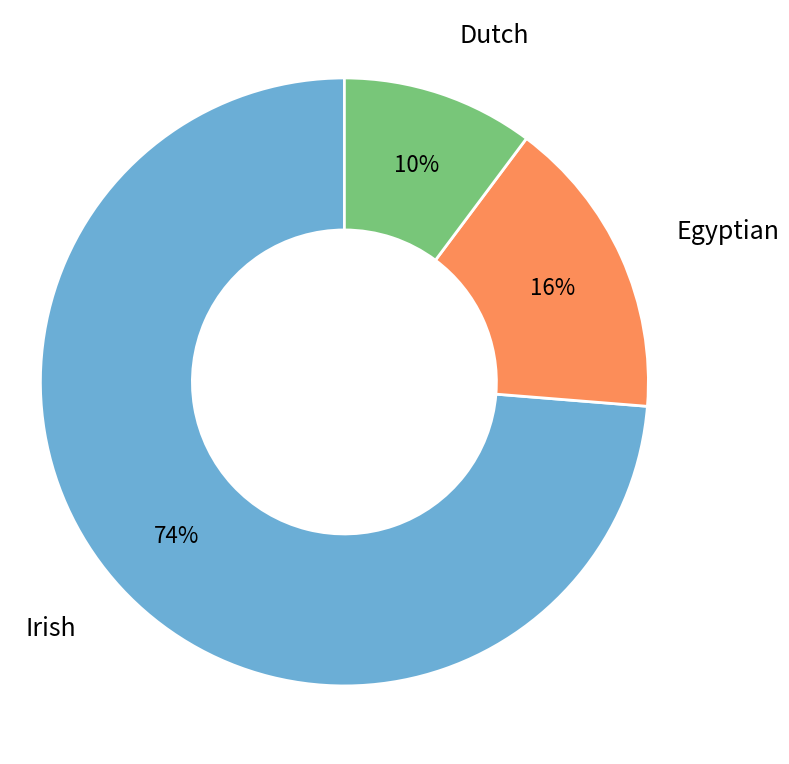

The Dutch slice represents 23% of the pie. True or false?

False